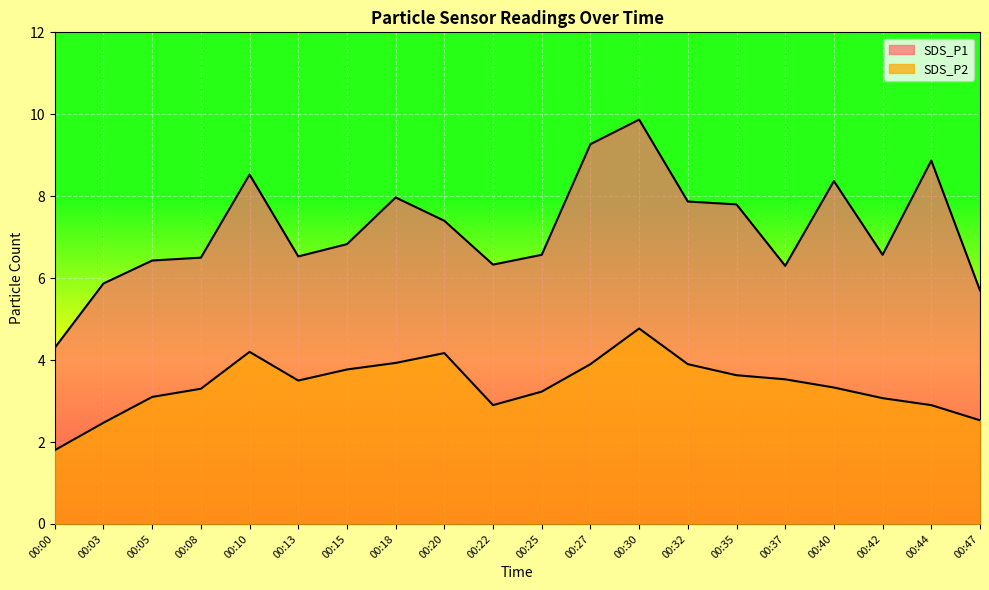

Which series changed the most between 00:00 and 00:44?

SDS_P1